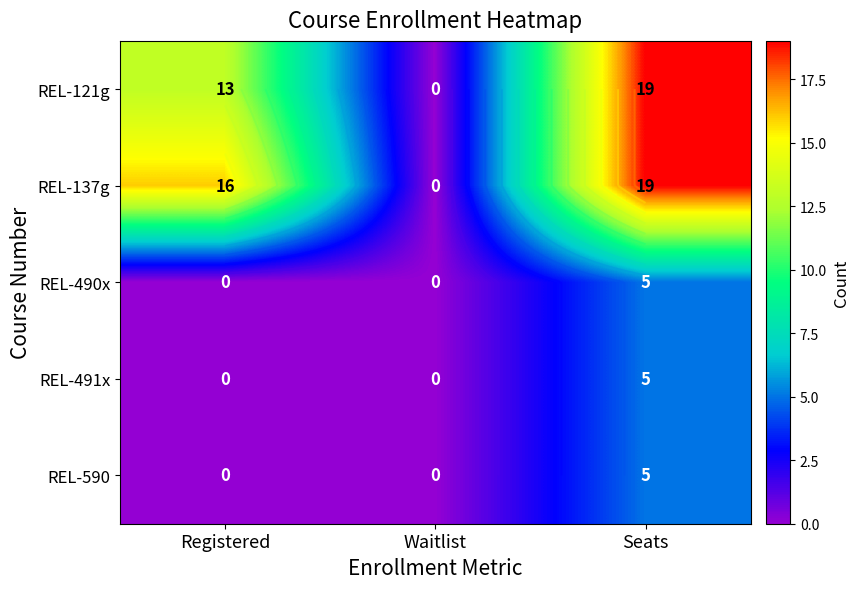

The value of REL-590 at Waitlist is 2. True or false?

False